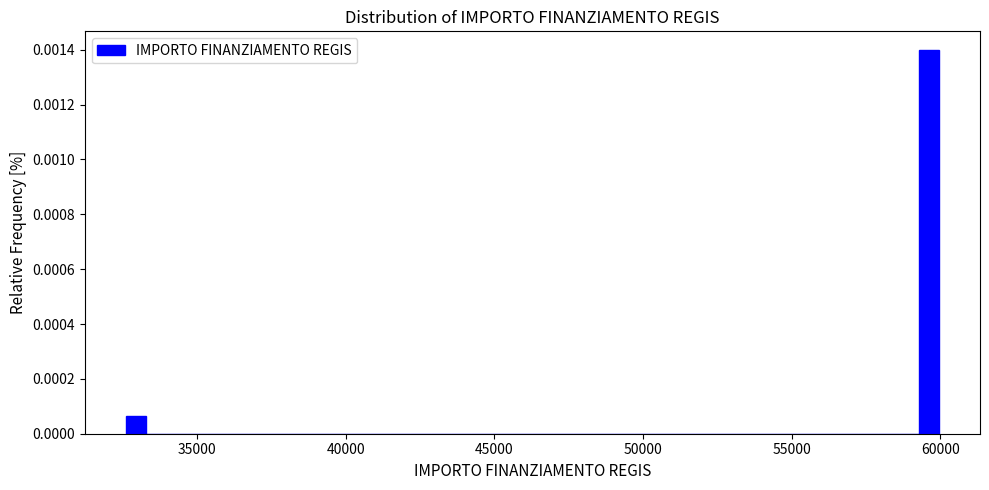

Read against the x-axis, roughly where is the centre of the tallest bar?

59500